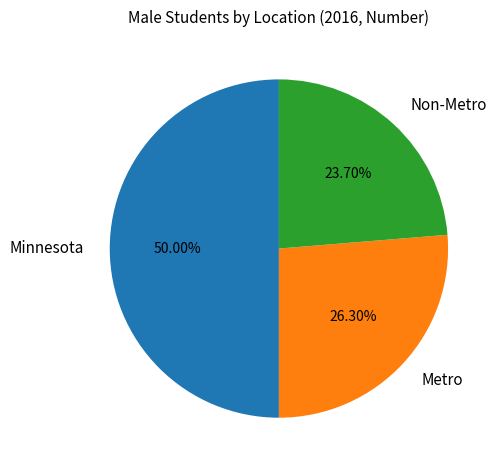

To the nearest percent, what is the combined percentage of Metro and Non-Metro?

50%